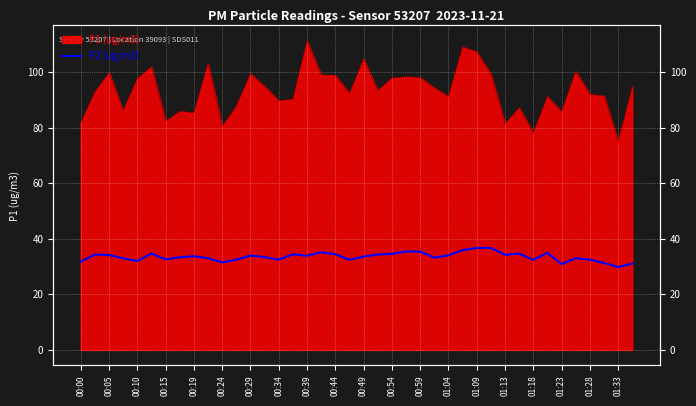

What is the difference between the second highest and second lowest values?

5.8